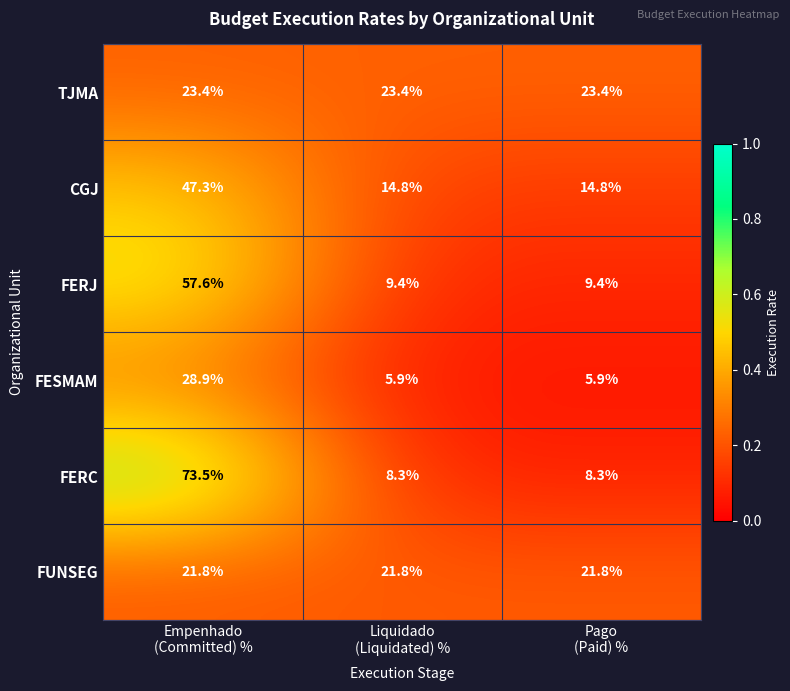

What is the total value across all series at Liquidado
(Liquidated) %?

83.6